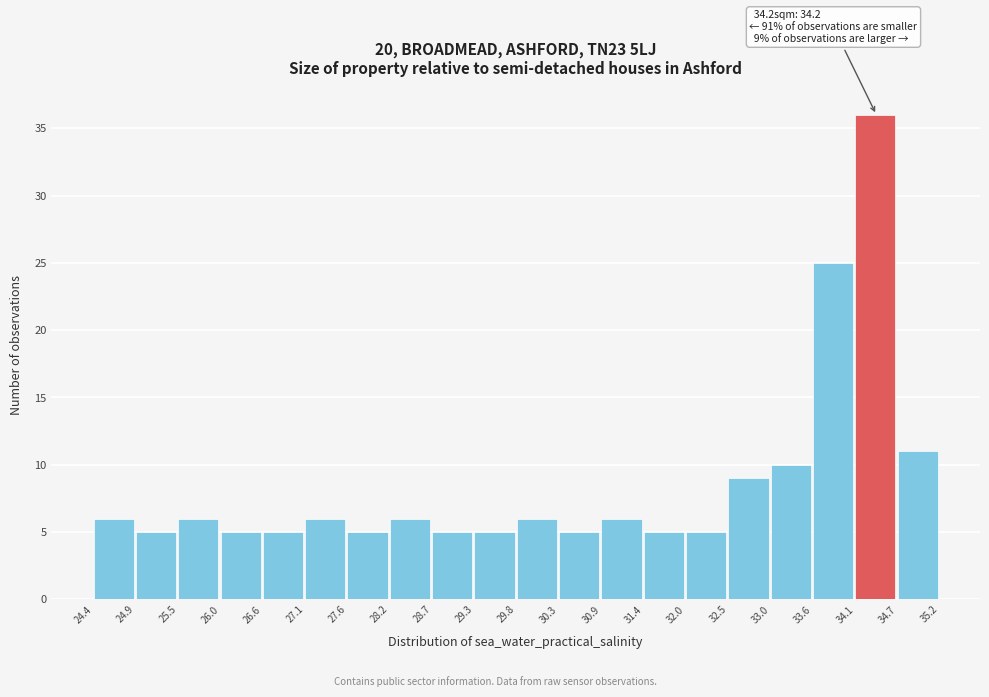

Which range on the x-axis has the tallest bar?

34.1 to 34.7